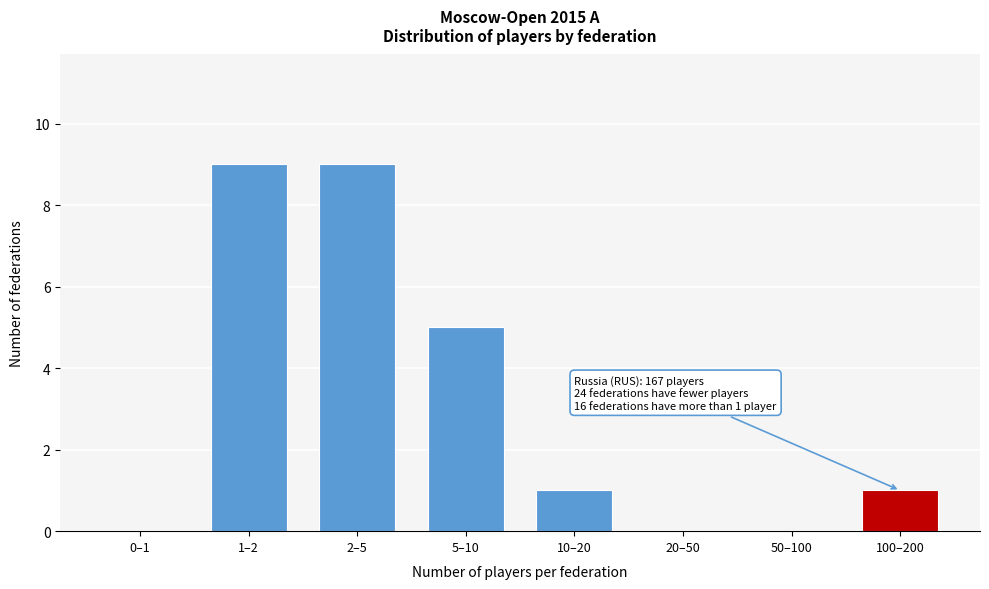

Reading right to left, what are all the values shown in this chart?

100–200=1	50–100=0	20–50=0	10–20=1	5–10=5	2–5=9	1–2=9	0–1=0